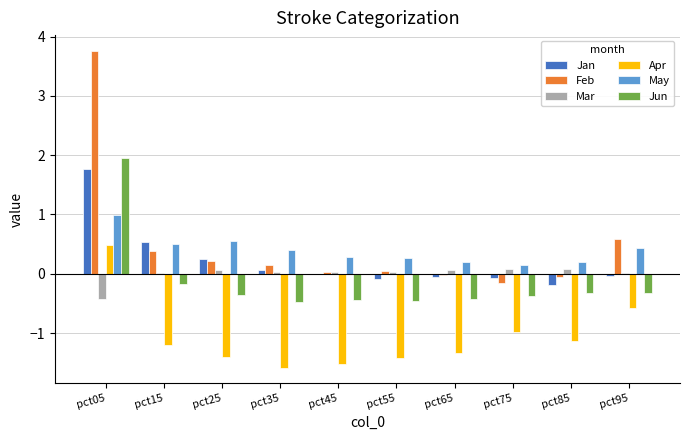

At which category is the sum across all series the highest?

pct05